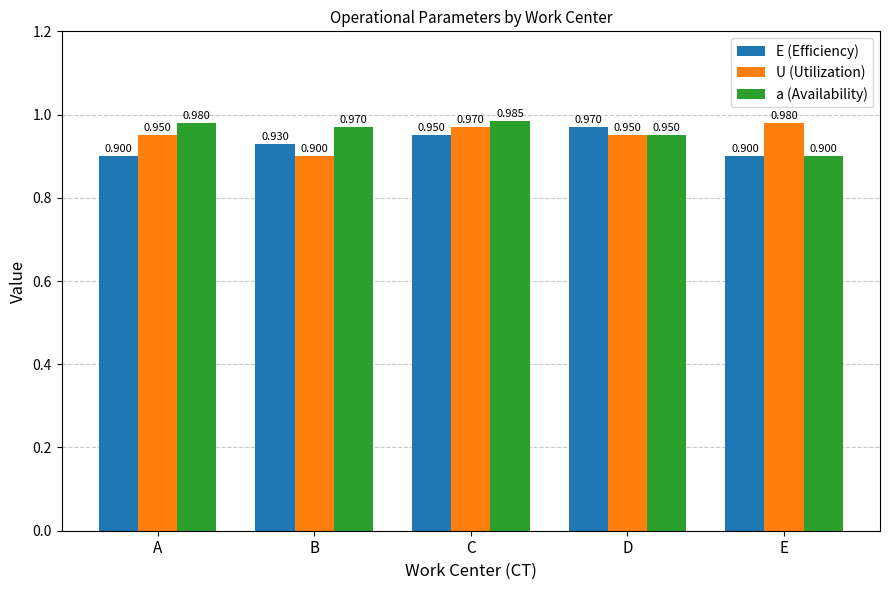

List the series in order of their overall mean, lowest first.

E (Efficiency), U (Utilization), a (Availability)